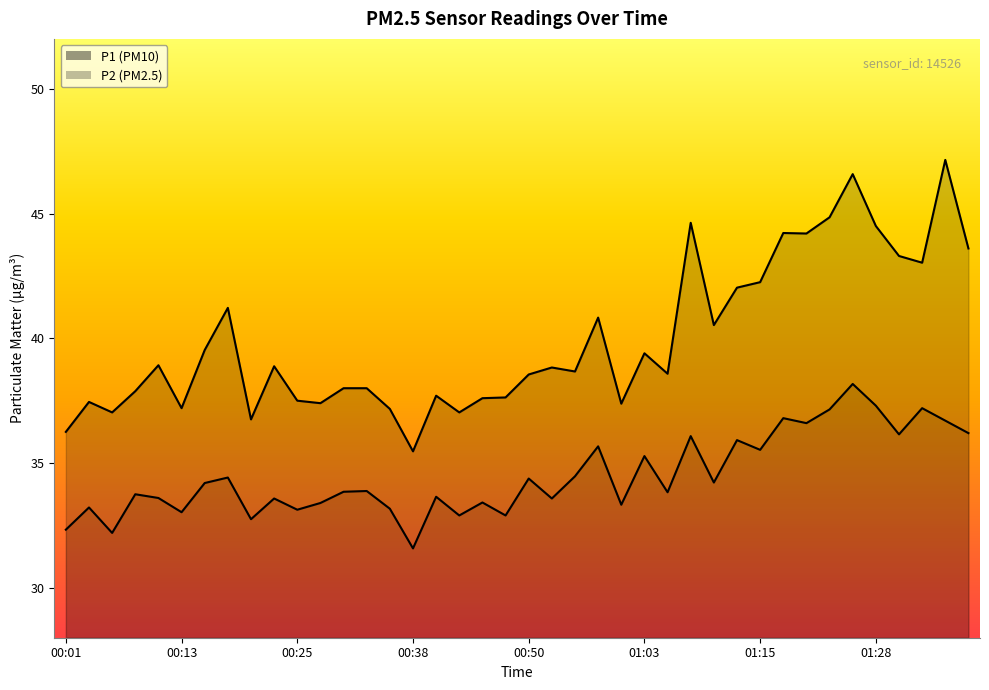

What position from the right is 00:50?

20